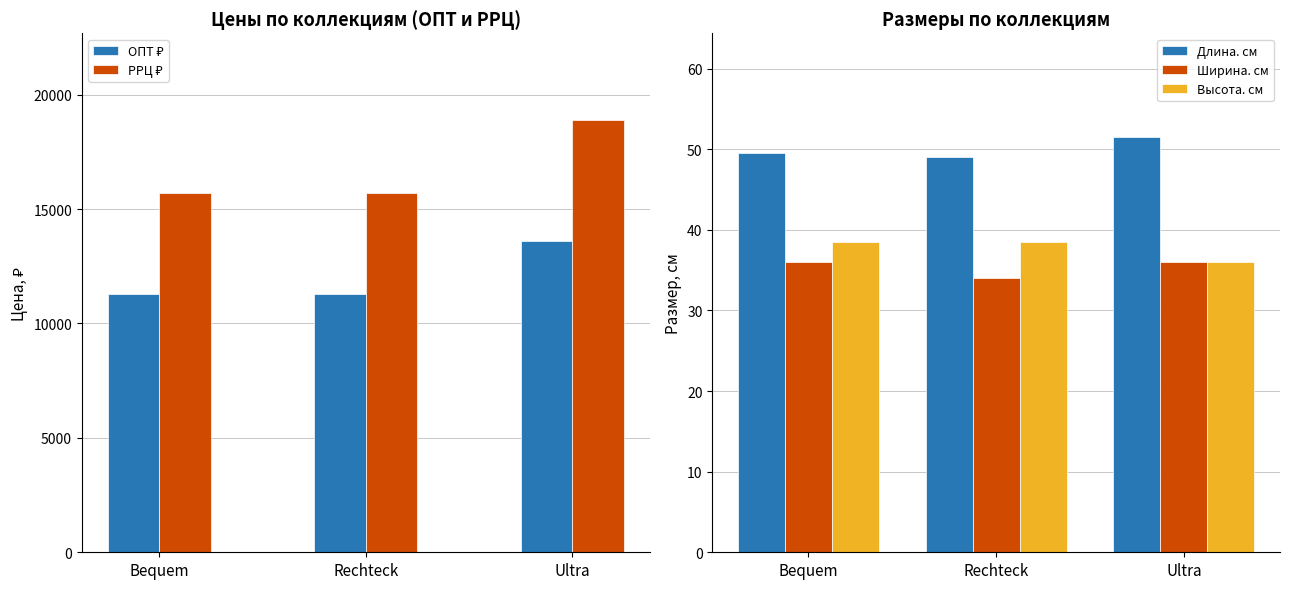

Reading left to right, list all the values displayed in this chart.

ОПТ ₽: Bequem=11303.0	Rechteck=11303.0	Ultra=13608.0
РРЦ ₽: Bequem=15699.0	Rechteck=15699.0	Ultra=18900.0
Длина. см: Bequem=49.5	Rechteck=49.0	Ultra=51.5
Ширина. см: Bequem=36.0	Rechteck=34.0	Ultra=36.0
Высота. см: Bequem=38.5	Rechteck=38.5	Ultra=36.0